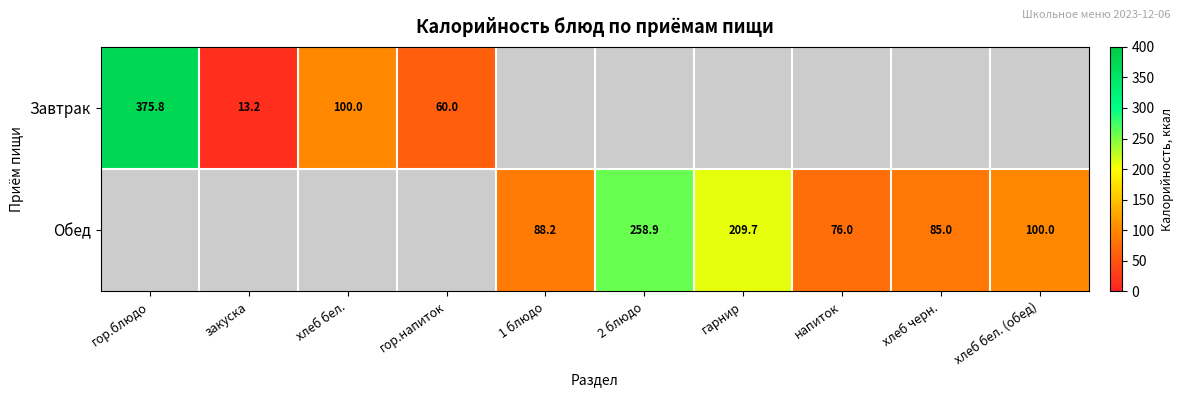

True or false: Обед has a value of 76.0 at напиток.

True